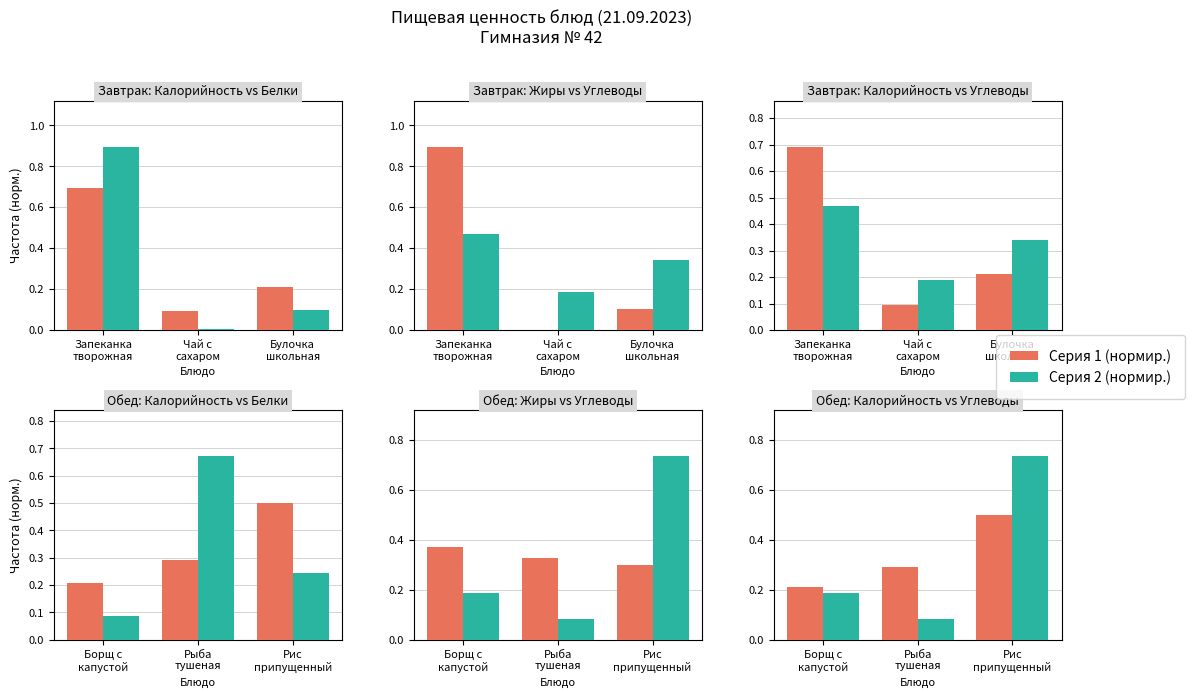

Which series has the largest total across all categories?

Калорийность